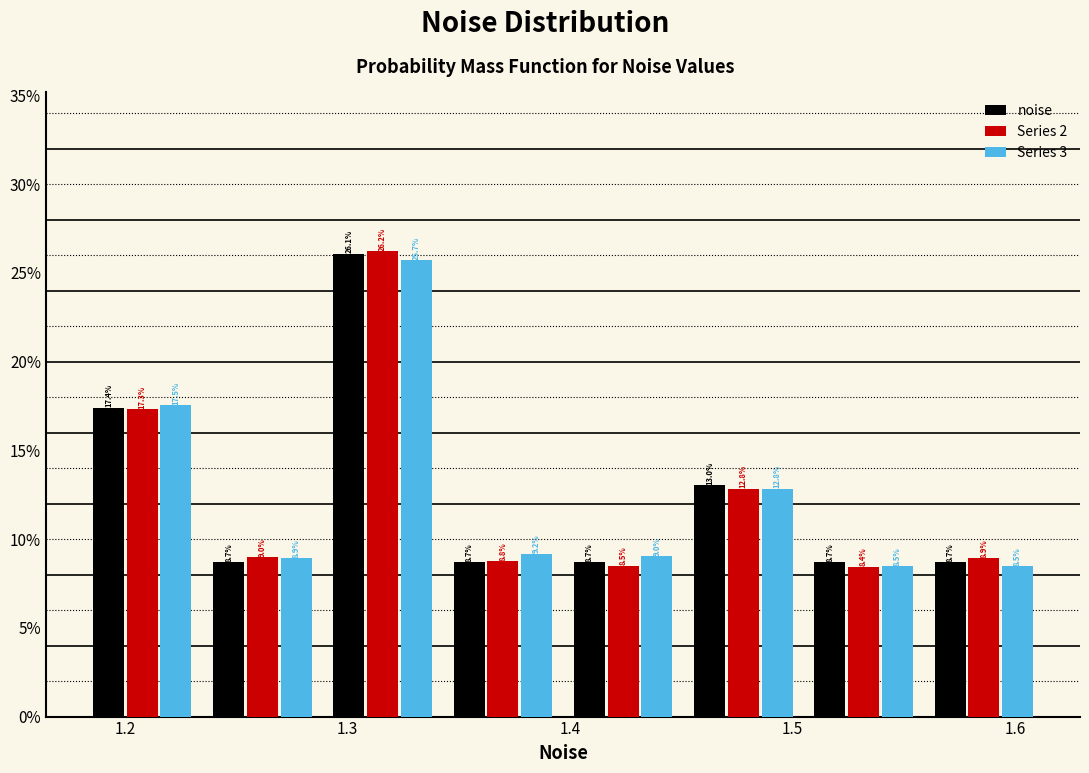

In the Series 3 series, which range on the x-axis has the tallest bar?

1.29 to 1.34